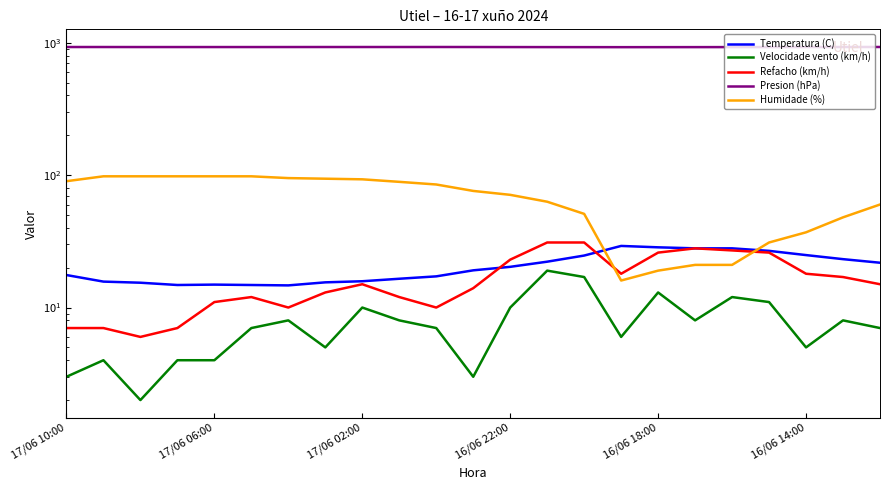

True or false: Temperatura (C) and Presion (hPa) intersect in this chart.

False